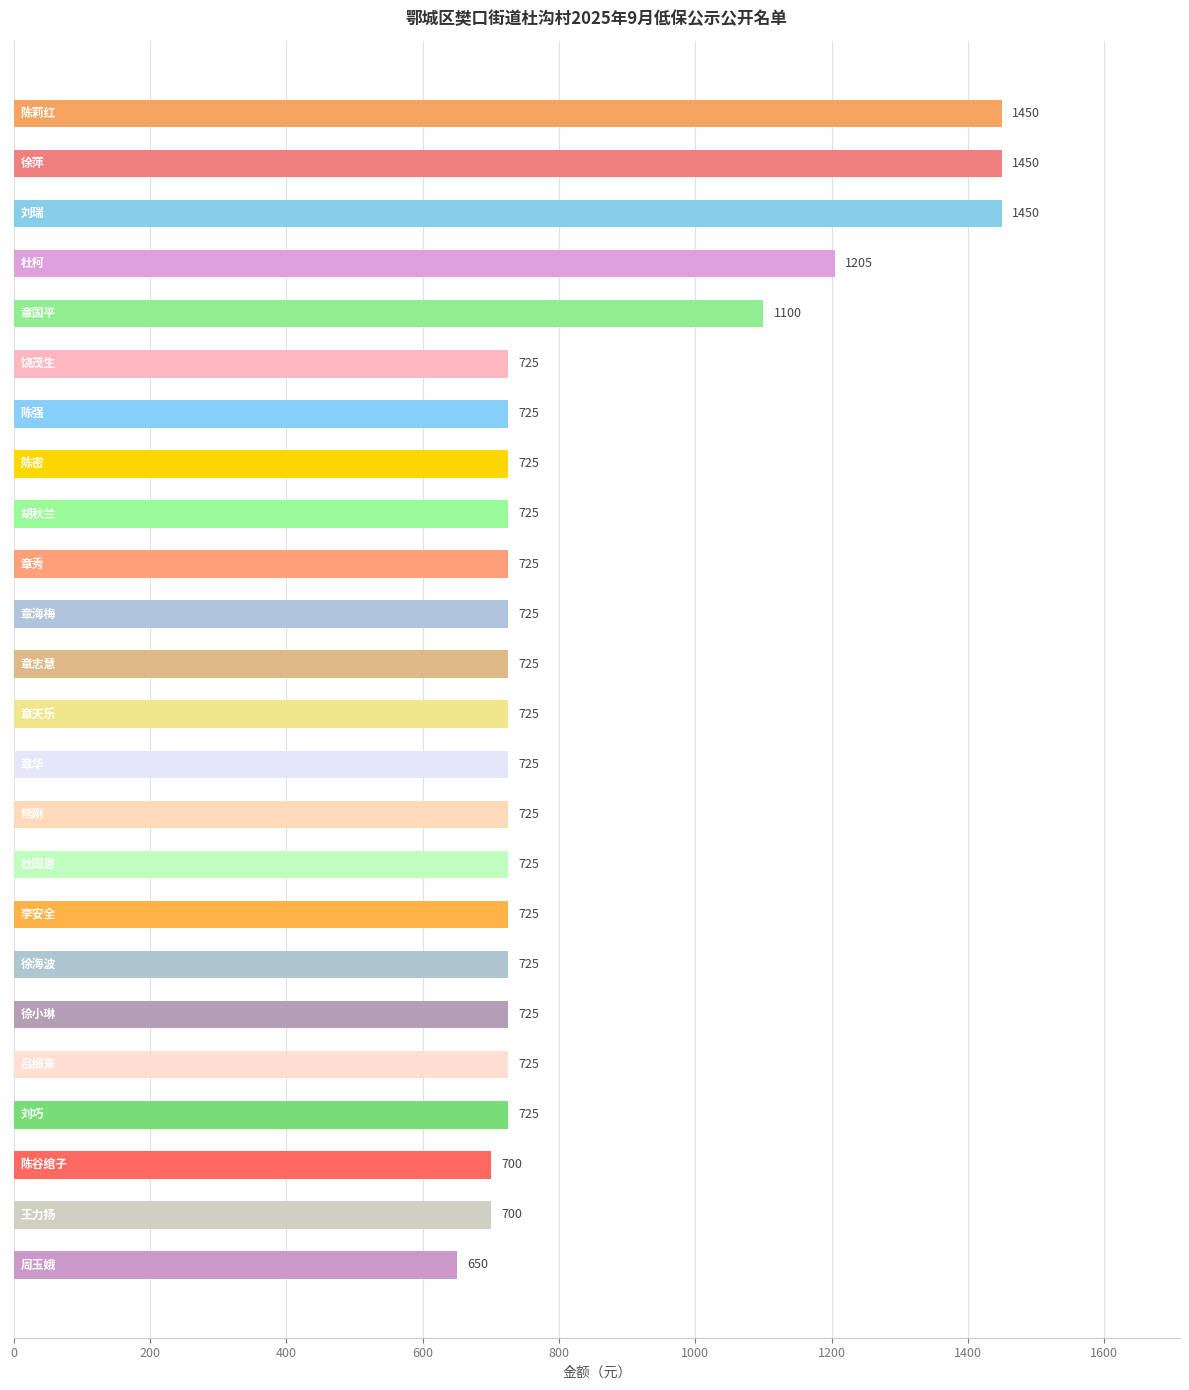

What is the greatest value displayed?

1450